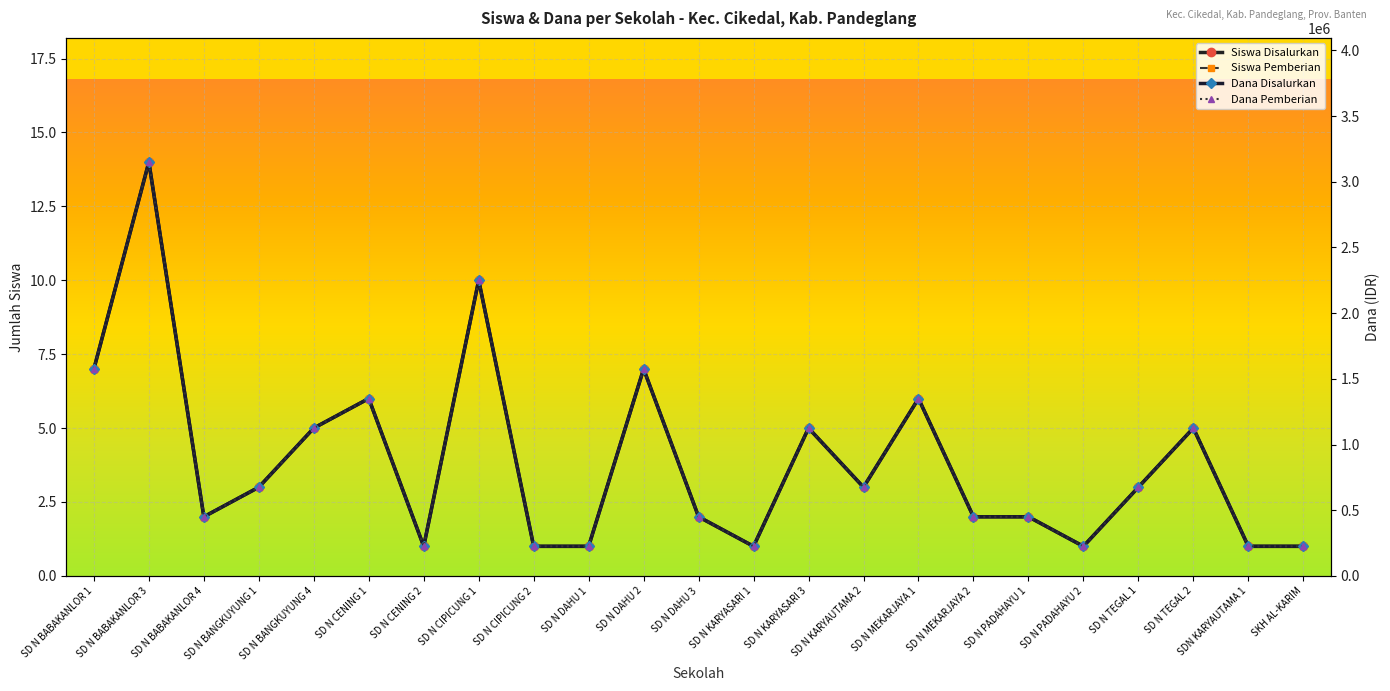

Which series has the largest total across all categories?

Dana Disalurkan